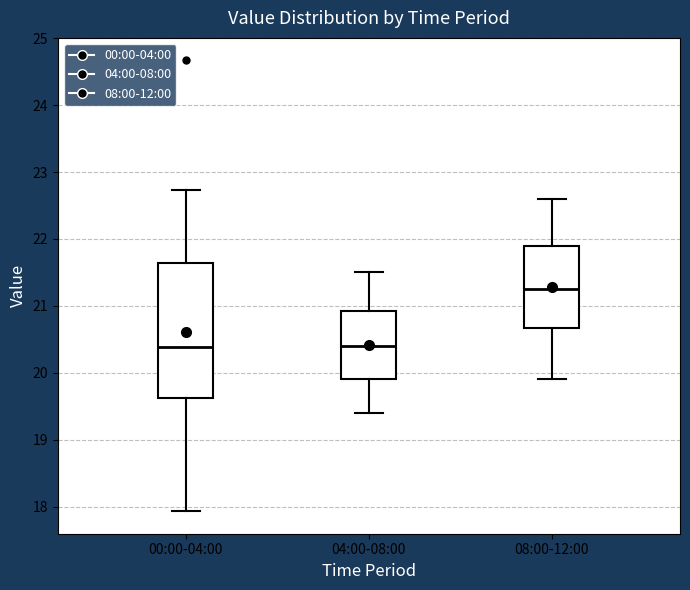

Reading left to right, transcribe this box plot: for each box, give where its median line is, the range the box spans, and where its two whiskers end, as read against the y-axis. The values are not printed on the chart, so give them approximately, as read against the axis.

00:00-04:00: median 20.4, box 19.6 to 21.6, whiskers 17.9 to 22.7
04:00-08:00: median 20.4, box 19.9 to 20.9, whiskers 19.4 to 21.5
08:00-12:00: median 21.3, box 20.7 to 21.9, whiskers 19.9 to 22.6